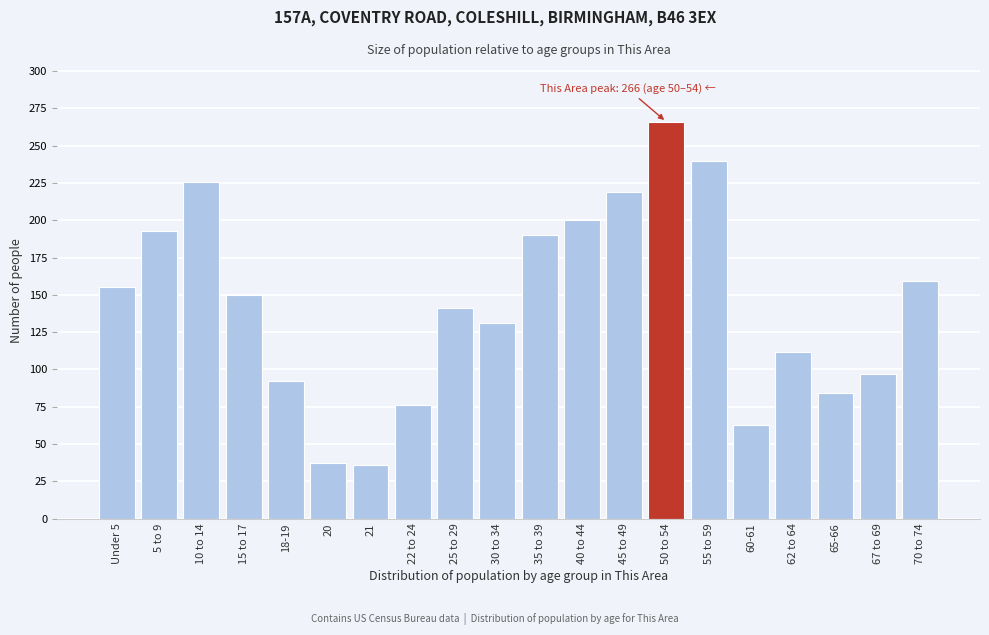

Between 45 to 49 and 15 to 17, which is larger?

45 to 49